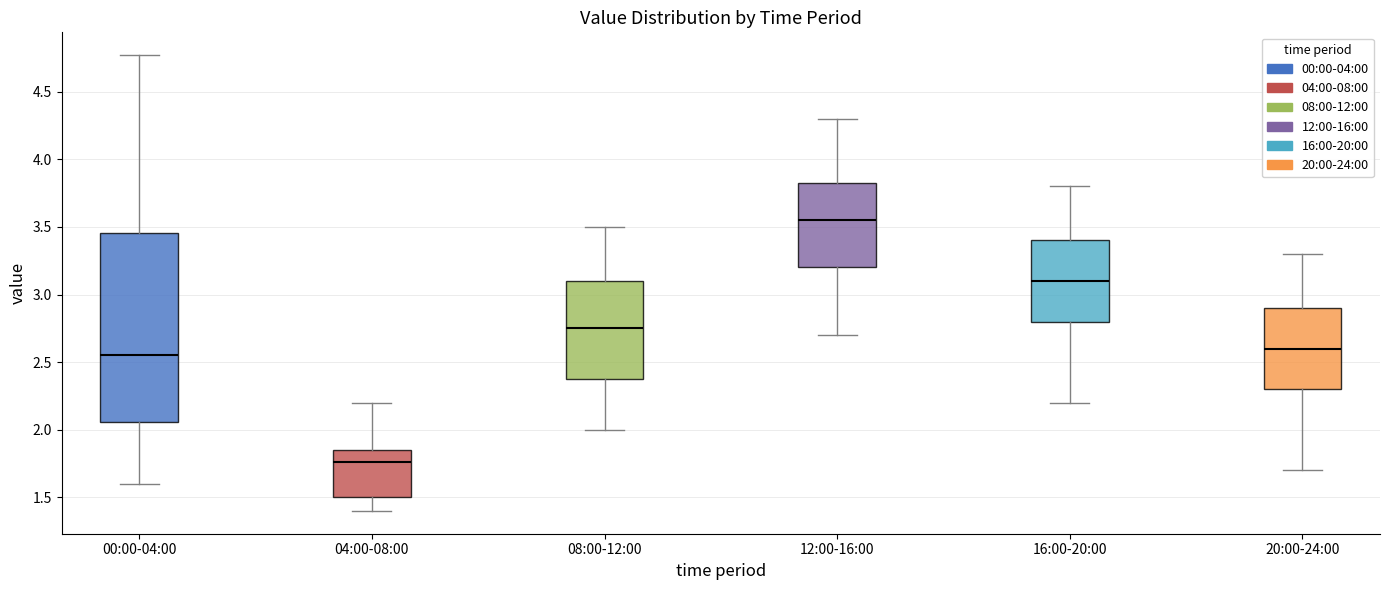

Which box's median line is the highest?

12:00-16:00